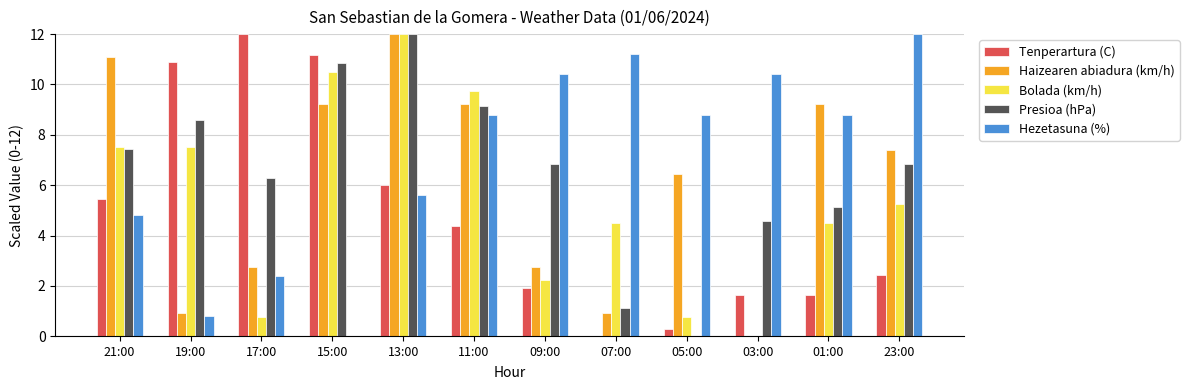

Which category has the highest value in the Tenperartura (C) series?

17:00